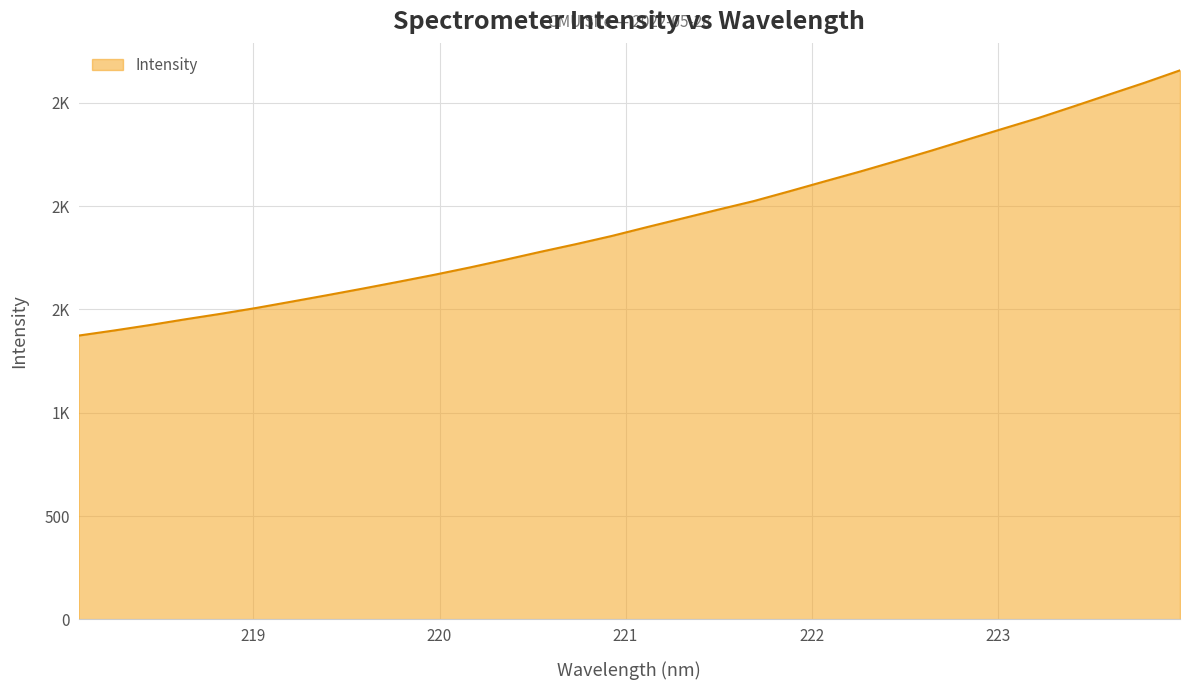

Is this an area chart (filled region under the line)?

Yes